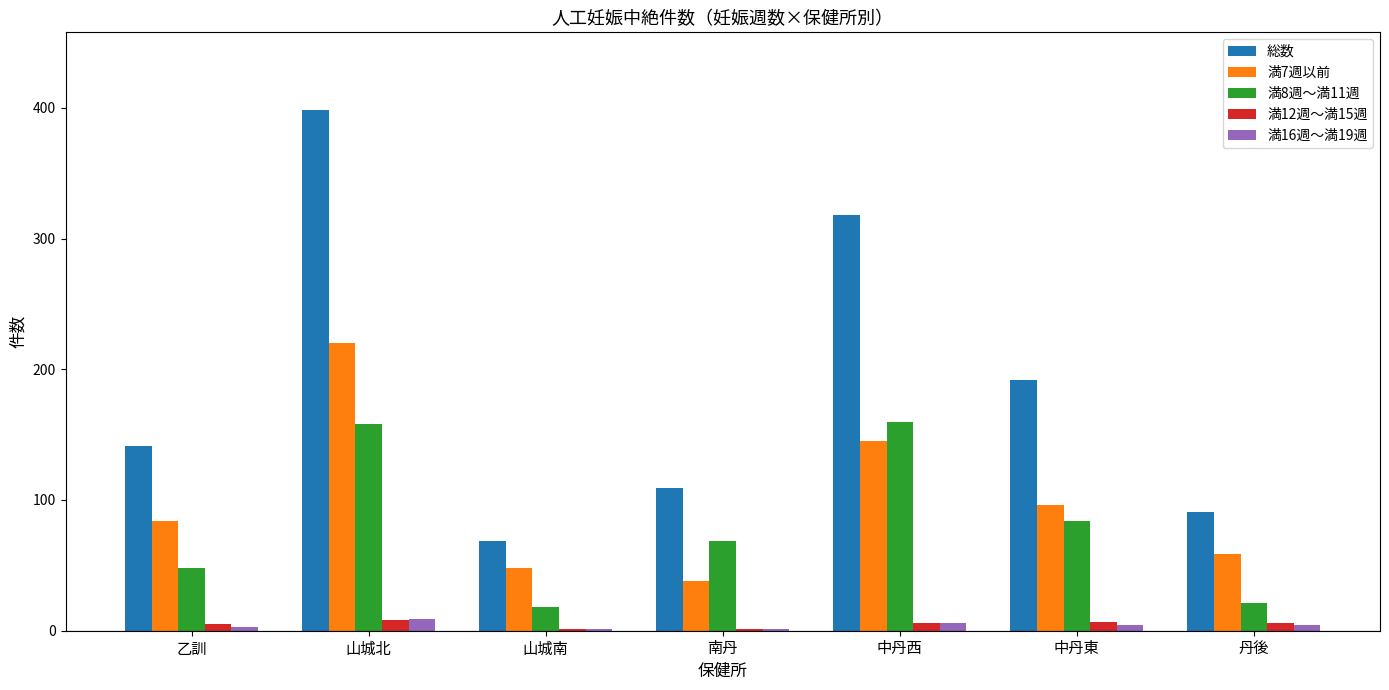

Which series has the largest range (max minus min)?

総数